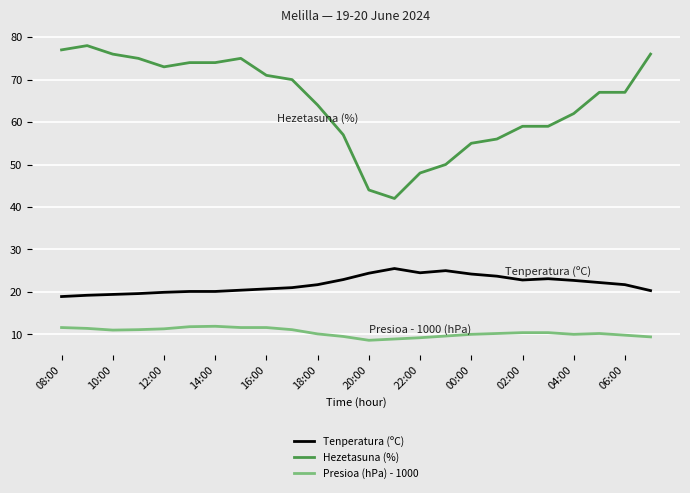

Rank the series by their maximum value, from lowest to highest.

Presioa (hPa) - 1000, Tenperatura (ºC), Hezetasuna (%)